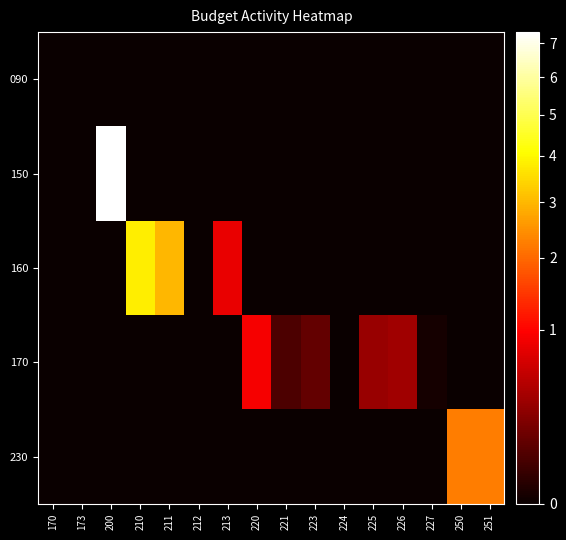

Reading left to right, extract all data points from this chart.

090: 170=0.0	173=0.0	200=0.0	210=0.0	211=0.0	212=0.0	213=0.0	220=0.0	221=0.0	223=0.0	224=0.0	225=0.0	226=0.0	227=0.0	250=0.0	251=0.0
150: 170=0.0	173=0.0	200=7343802.0	210=0.0	211=0.0	212=0.0	213=0.0	220=0.0	221=0.0	223=0.0	224=0.0	225=0.0	226=0.0	227=0.0	250=0.0	251=0.0
160: 170=0.0	173=0.0	200=0.0	210=3804062.9	211=2989551.4	212=0.0	213=814511.6	220=0.0	221=0.0	223=0.0	224=0.0	225=0.0	226=0.0	227=0.0	250=0.0	251=0.0
170: 170=0.0	173=0.0	200=0.0	210=0.0	211=0.0	212=0.0	213=0.0	220=921062.3	221=72000.0	223=136520.0	224=0.0	225=336435.0	226=373356.8	227=2750.5	250=0.0	251=0.0
230: 170=0.0	173=0.0	200=0.0	210=0.0	211=0.0	212=0.0	213=0.0	220=0.0	221=0.0	223=0.0	224=0.0	225=0.0	226=0.0	227=0.0	250=2247291.0	251=2247291.0